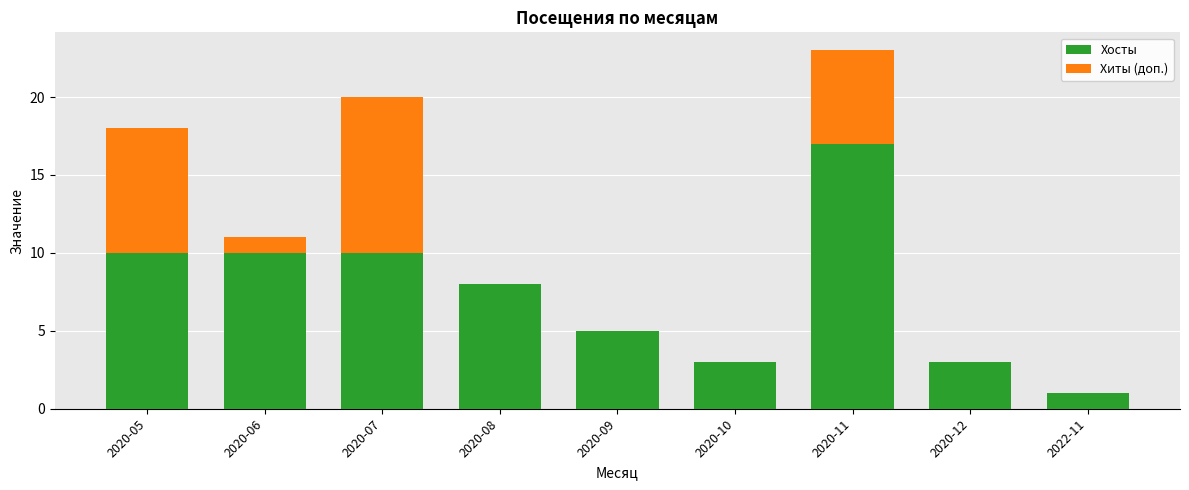

At which label does Хосты first exceed 8?

2020-05